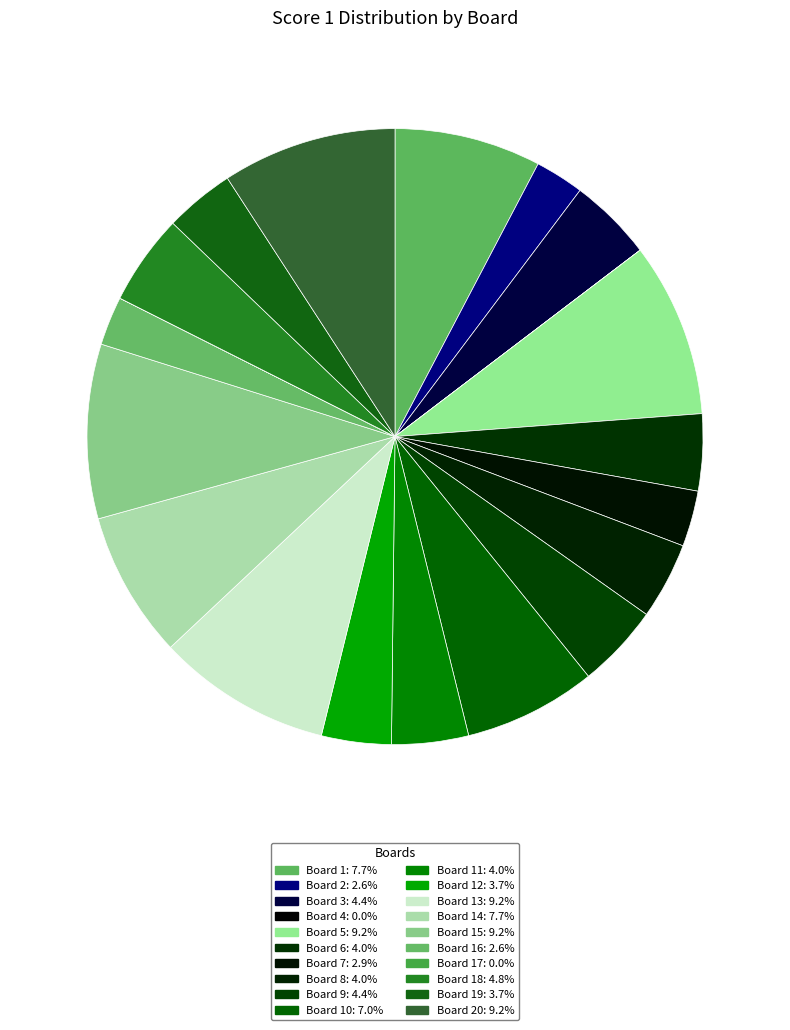

How many slices are in this pie chart?

20